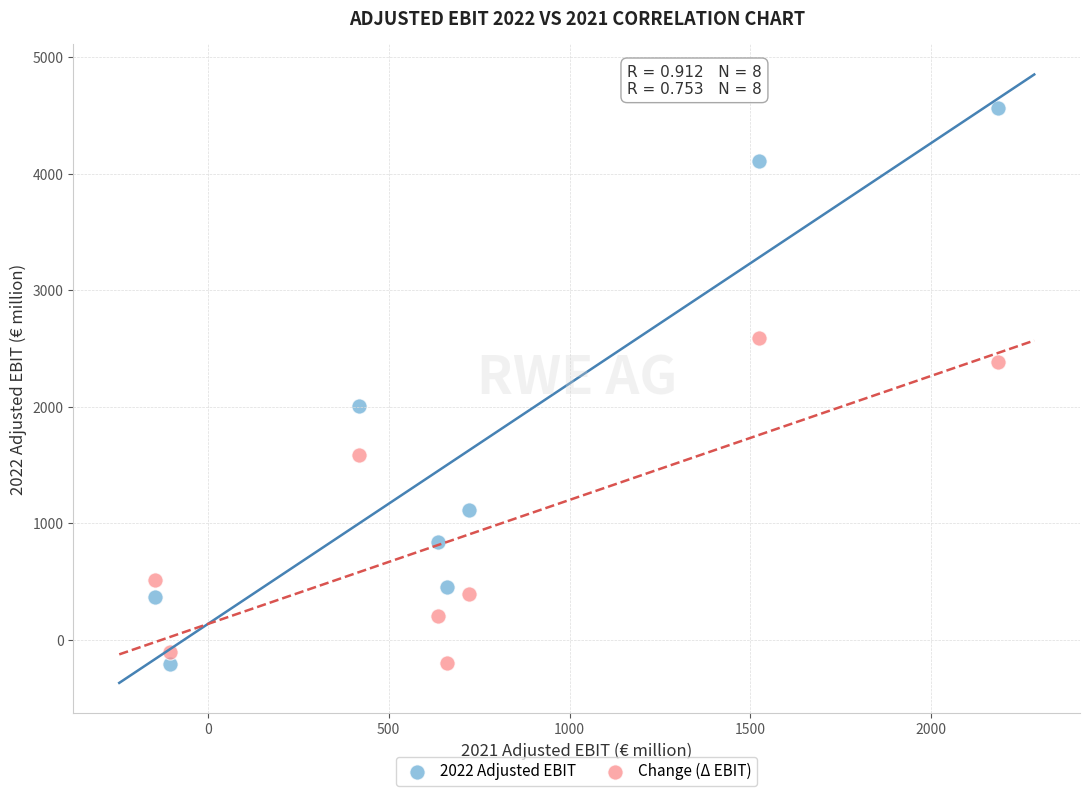

Across all data points, what is the range of Y values (max minus min)?

4778